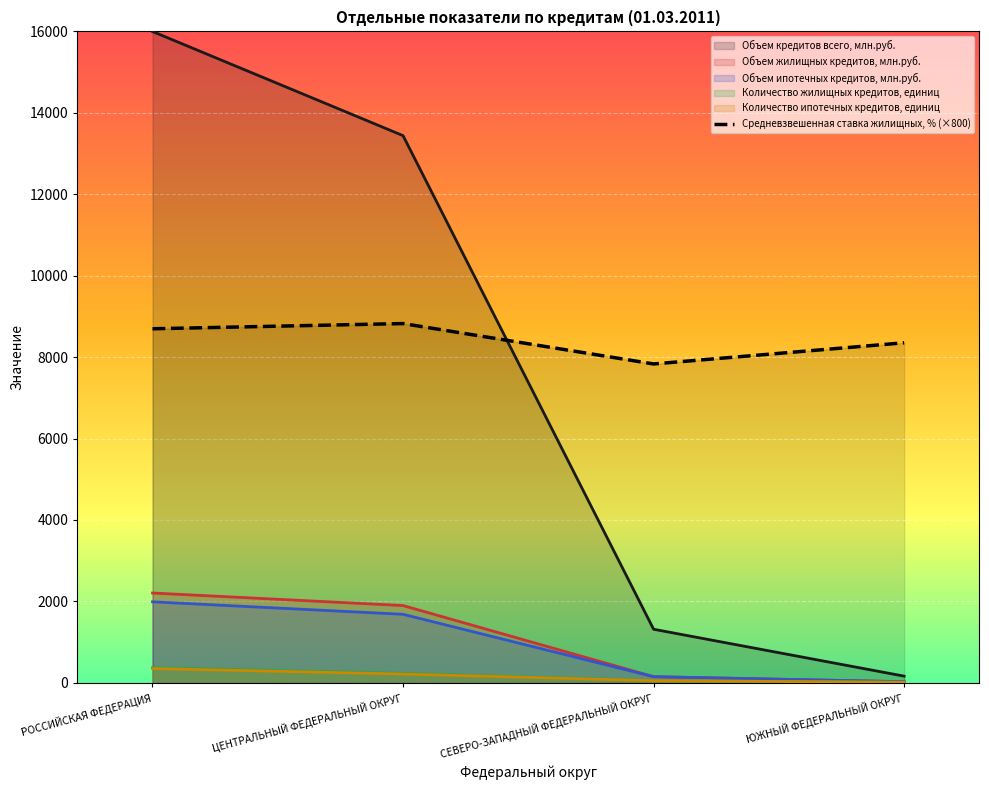

Which has a higher value, РОССИЙСКАЯ ФЕДЕРАЦИЯ or СЕВЕРО-ЗАПАДНЫЙ ФЕДЕРАЛЬНЫЙ ОКРУГ?

РОССИЙСКАЯ ФЕДЕРАЦИЯ